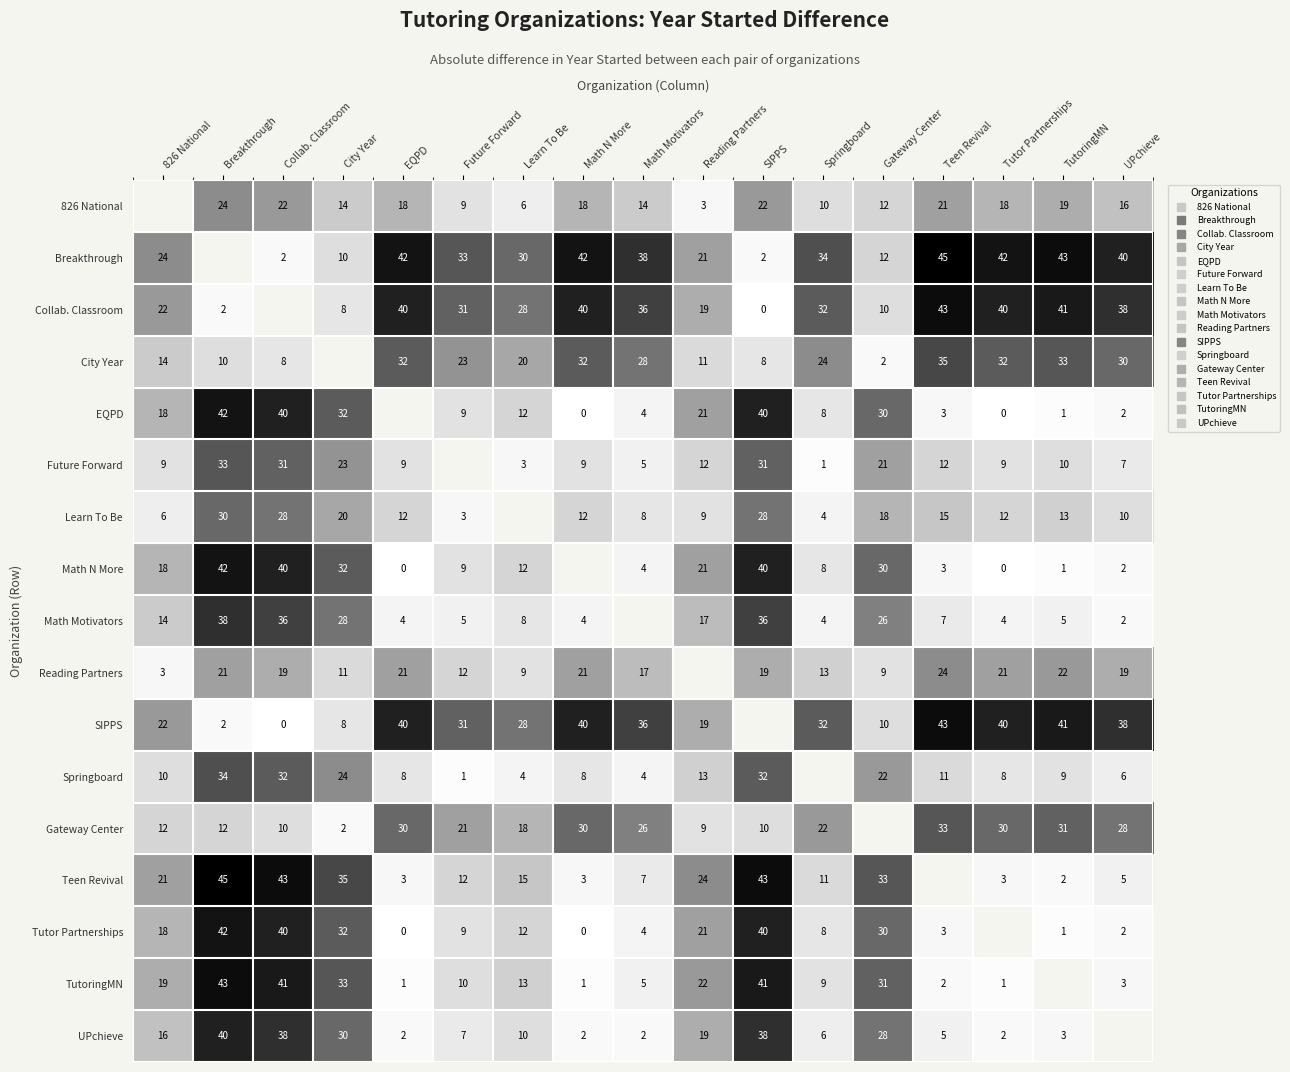

Count the number of data series in this chart.

17